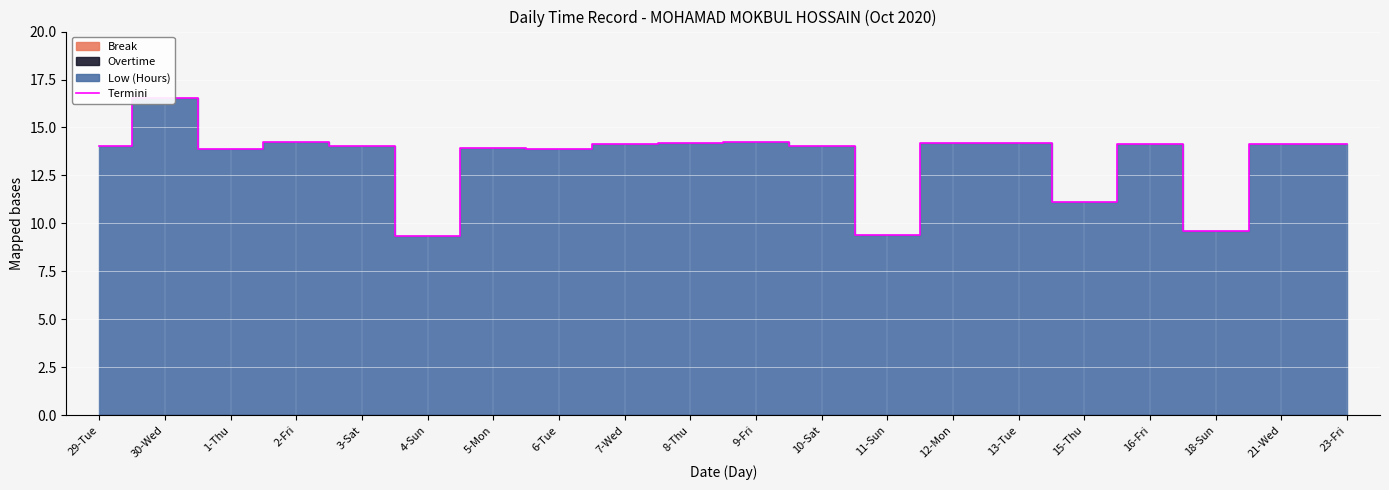

What is the sum of the values at 4-Sun and 16-Fri?

23.5